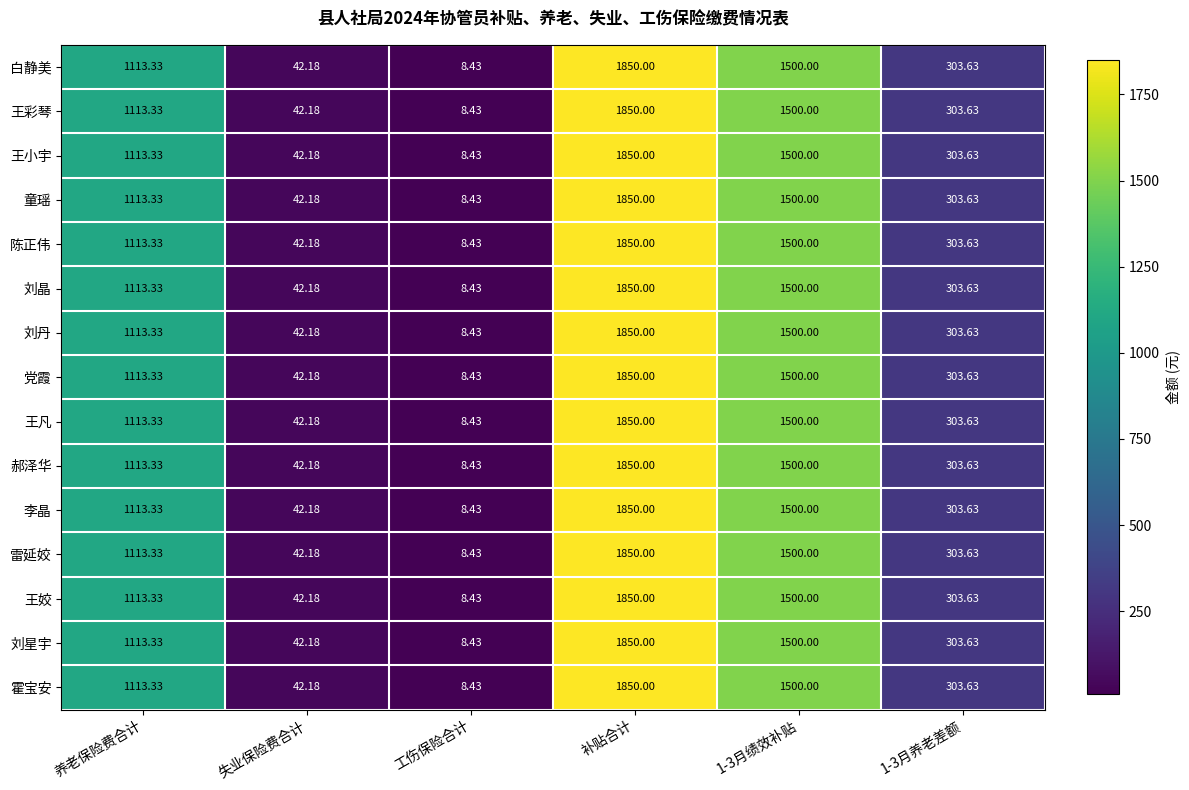

At which label does 霍宝安 first exceed 1113?

养老保险费合计